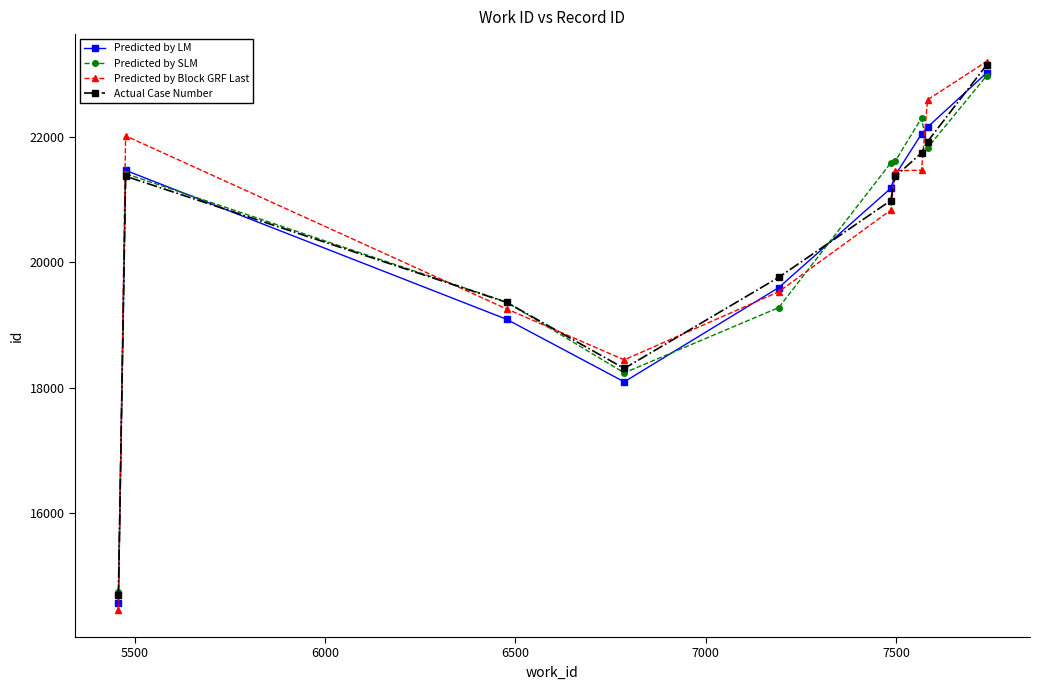

True or false: Predicted by Block GRF Last has more than 2 interior local peaks.

False